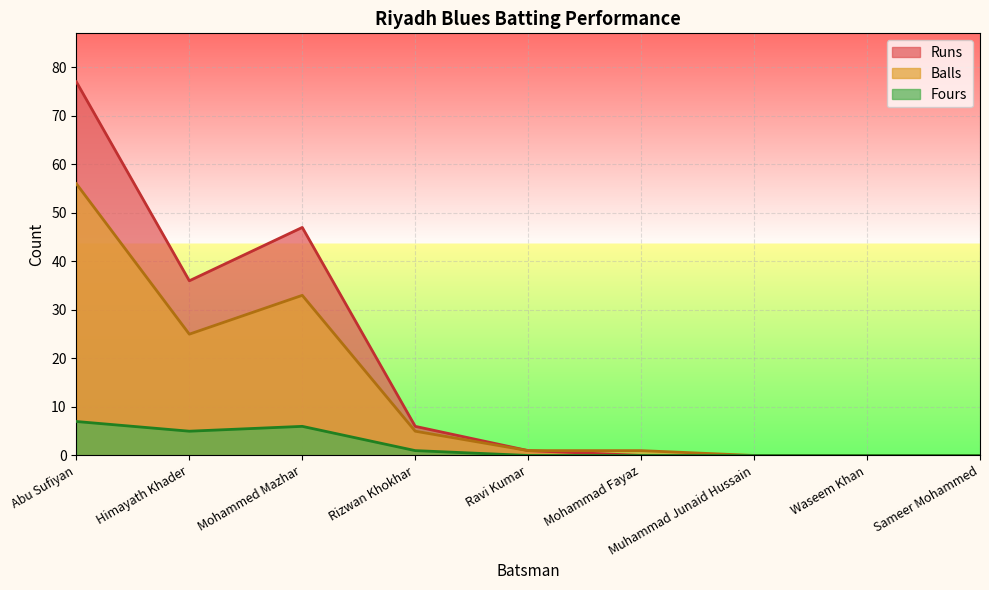

Which category has the lowest value across all series?

Mohammad Fayaz